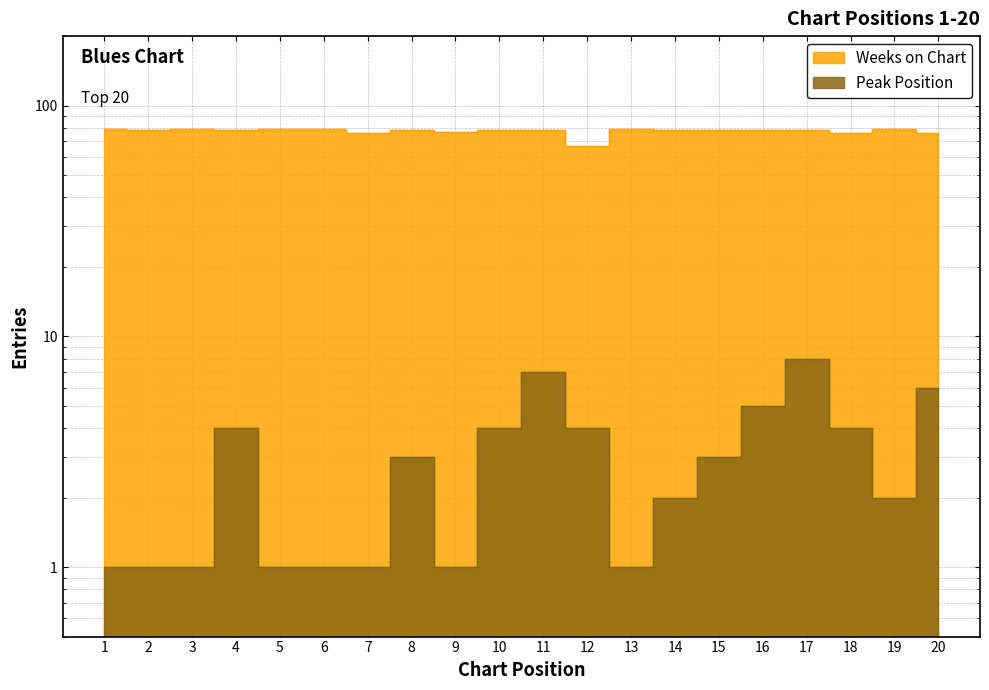

True or false: Peak Position has more than 2 interior local peaks.

True